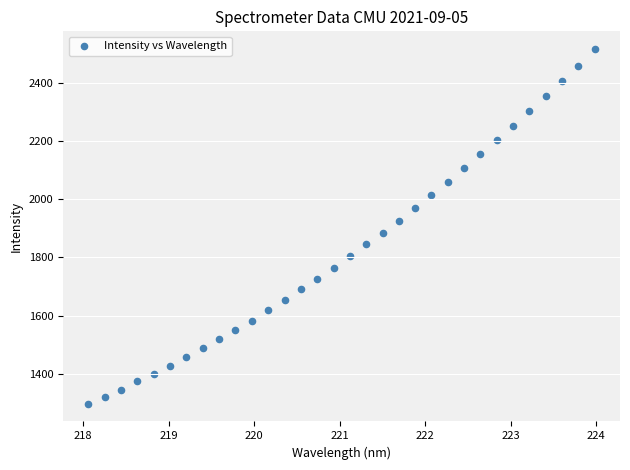

What is the range of Y values (max minus min)?

1220.2